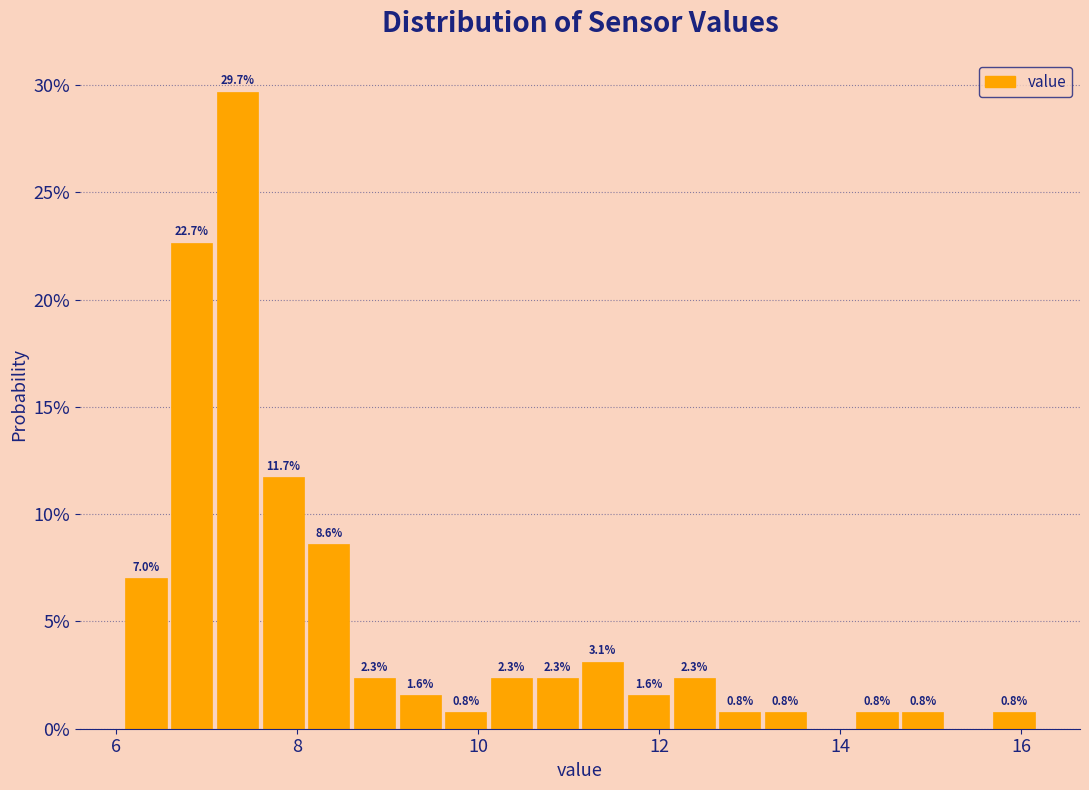

Read against the x-axis, roughly where is the centre of the tallest bar?

7.4